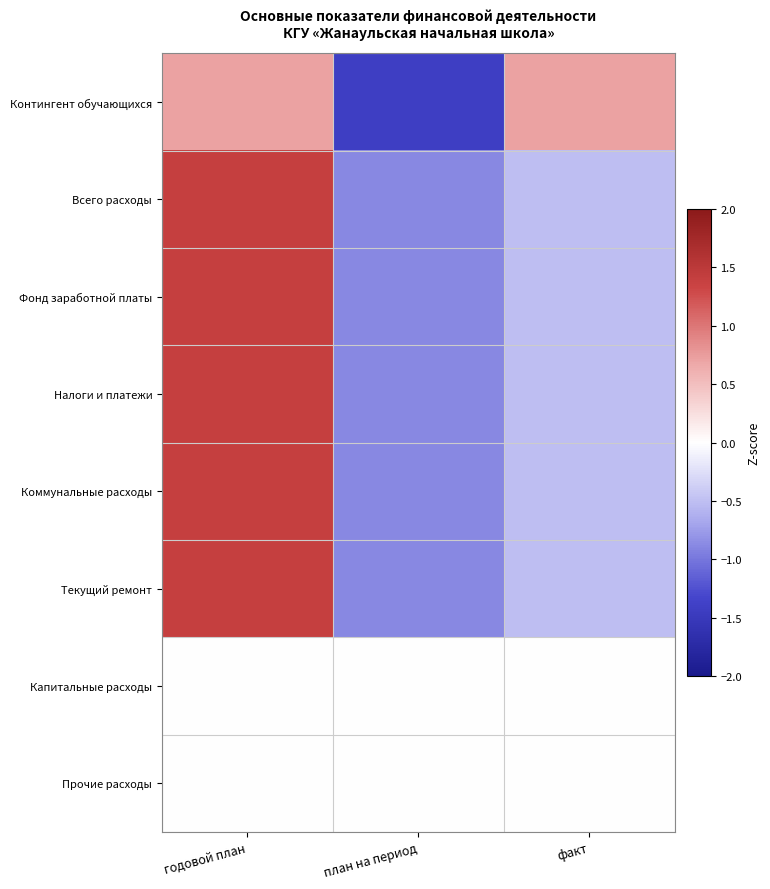

Between годовой план and факт, which is larger?

годовой план